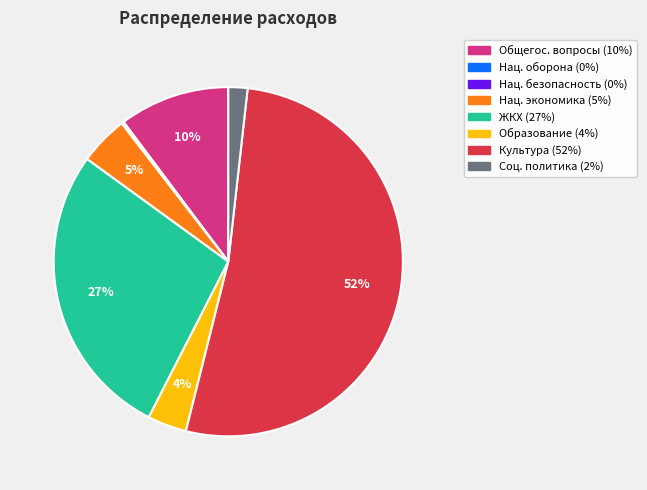

To the nearest percent, what is the difference between the largest and smallest slice percentages?

52%